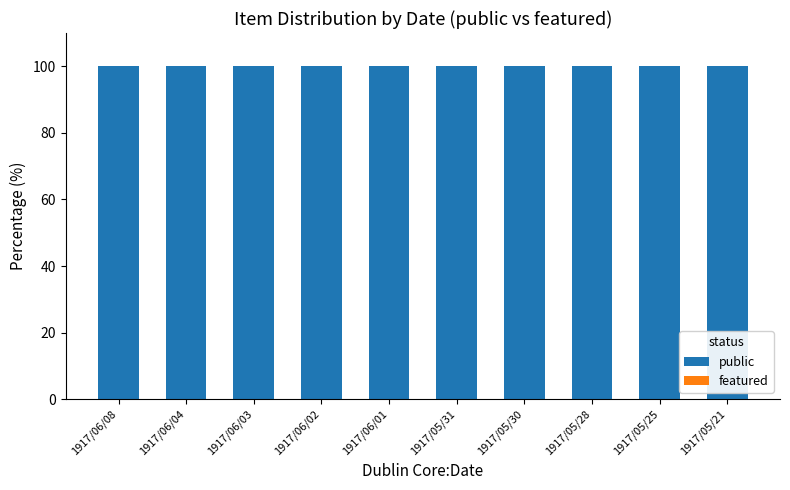

Are the bars grouped side by side (vs. stacked)?

Yes